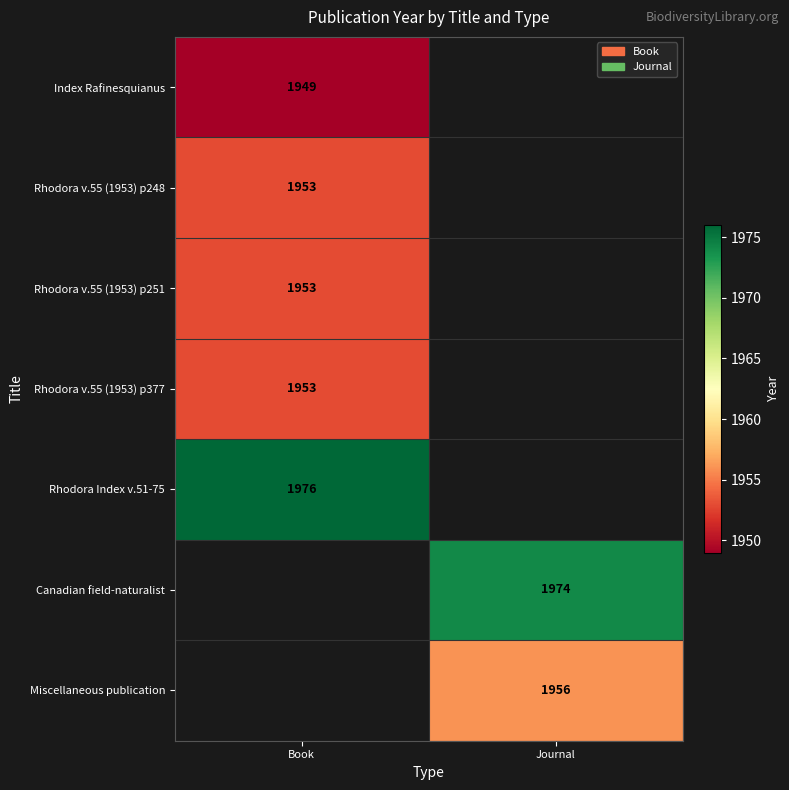

At which category does the chart reach its minimum across all series?

Book